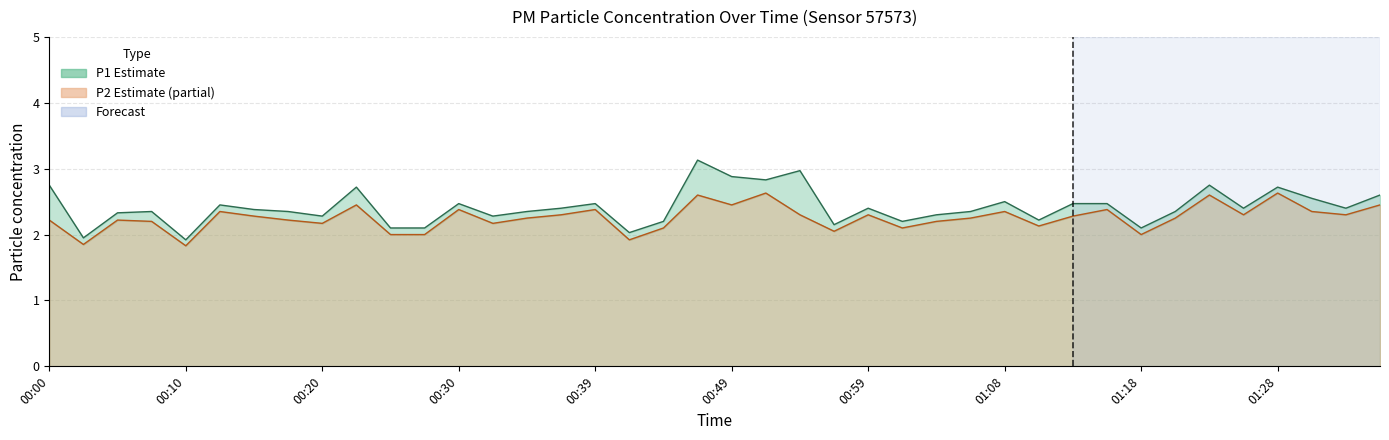

Reading left to right, list all the values displayed in this chart.

P1 line: 2.8	1.9	2.3	2.4	1.9	2.5	2.4	2.4	2.3	2.7	2.1	2.1	2.5	2.3	2.4	2.4	2.5	2.0	2.2	3.1	2.9	2.8	3.0	2.1	2.4	2.2	2.3	2.4	2.5	2.2	2.5	2.5	2.1	2.4	2.8	2.4	2.7	2.5	2.4	2.6
P2 line: 2.2	1.9	2.2	2.2	1.8	2.4	2.3	2.2	2.2	2.5	2.0	2.0	2.4	2.2	2.2	2.3	2.4	1.9	2.1	2.6	2.5	2.6	2.3	2.0	2.3	2.1	2.2	2.2	2.4	2.1	2.3	2.4	2.0	2.2	2.6	2.3	2.6	2.4	2.3	2.5